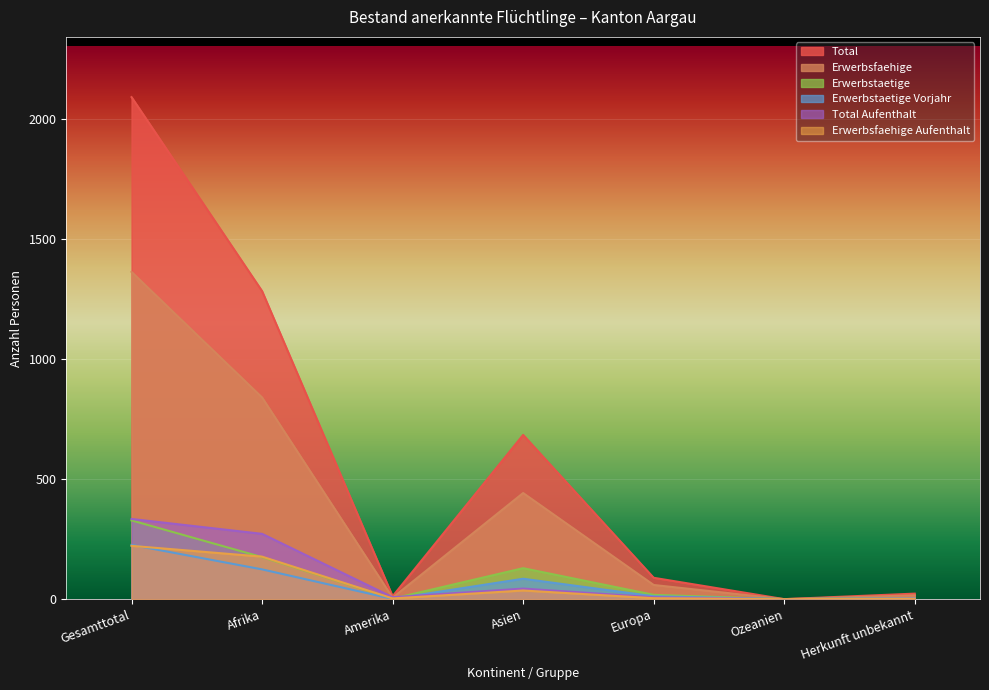

Is the value of Erwerbstaetige at Europa greater than the value of Erwerbsfaehige at Asien?

No